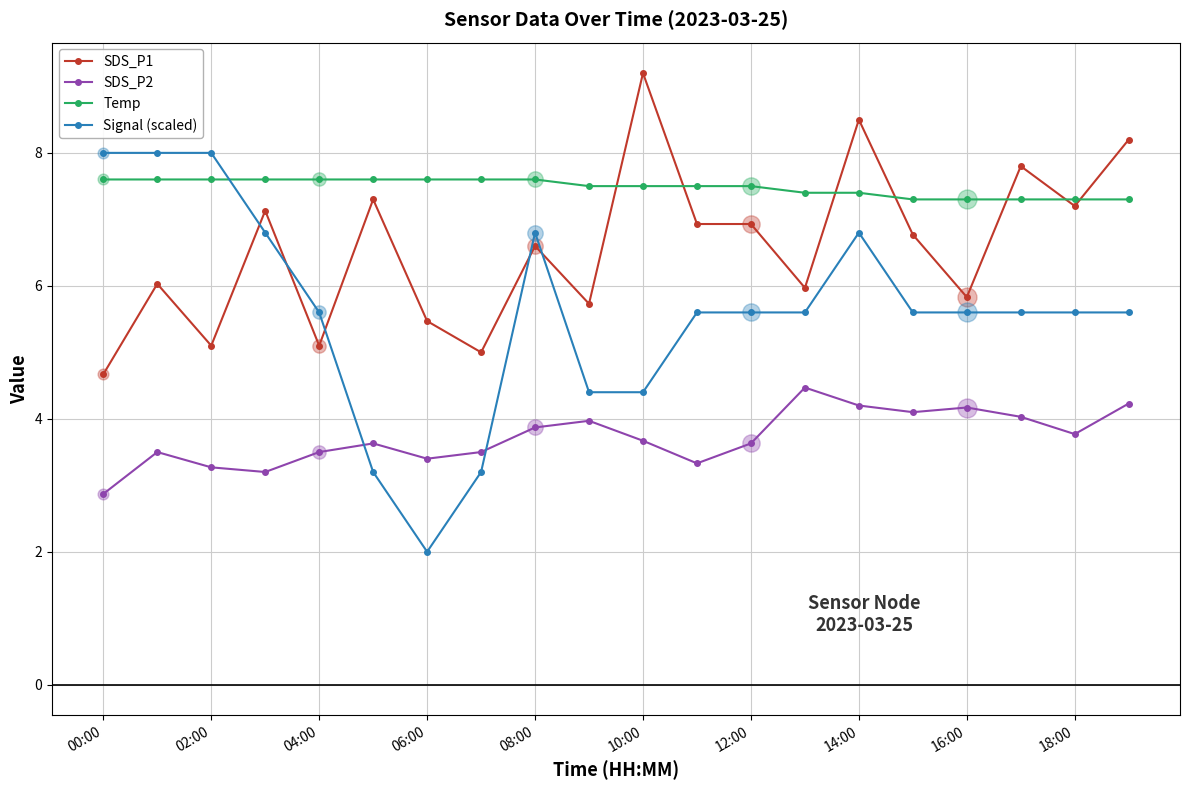

Which series has the largest range (max minus min)?

Signal (scaled)